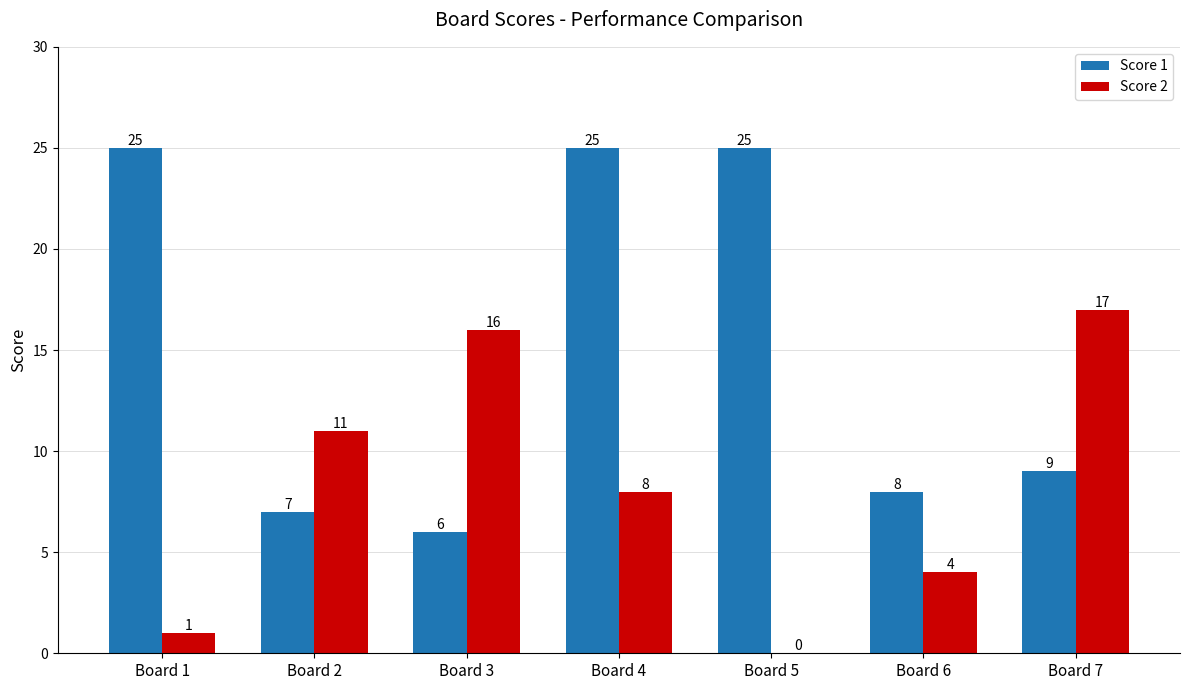

Where is Score 2 nearest to the value 8?

Board 4